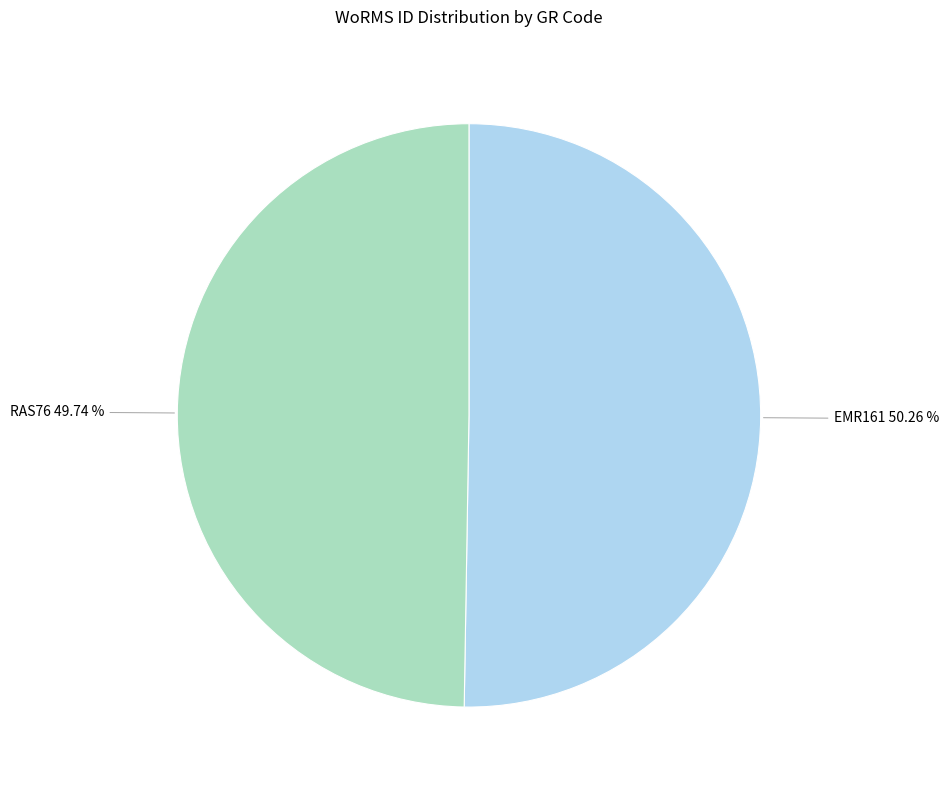

Which slice is the smallest?

RAS76